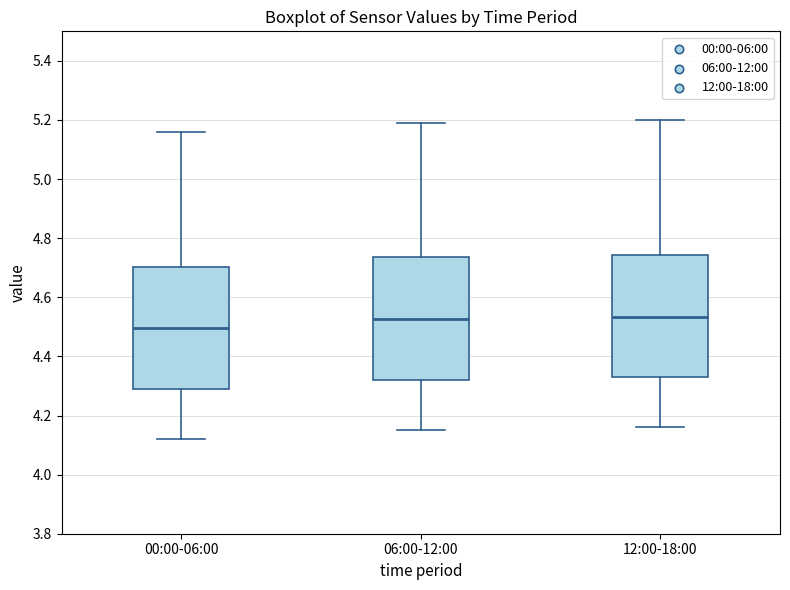

Where is the lower edge of the box for 12:00-18:00 on the y-axis? The values are not printed on the chart, so give them approximately, as read against the axis.

4.34